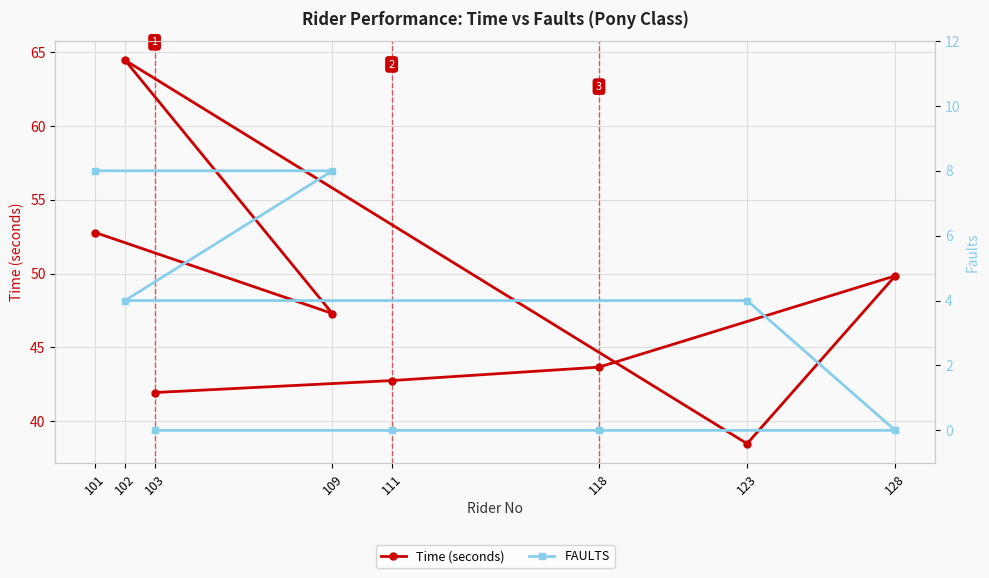

What is the sum of all FAULTS values?

24.0